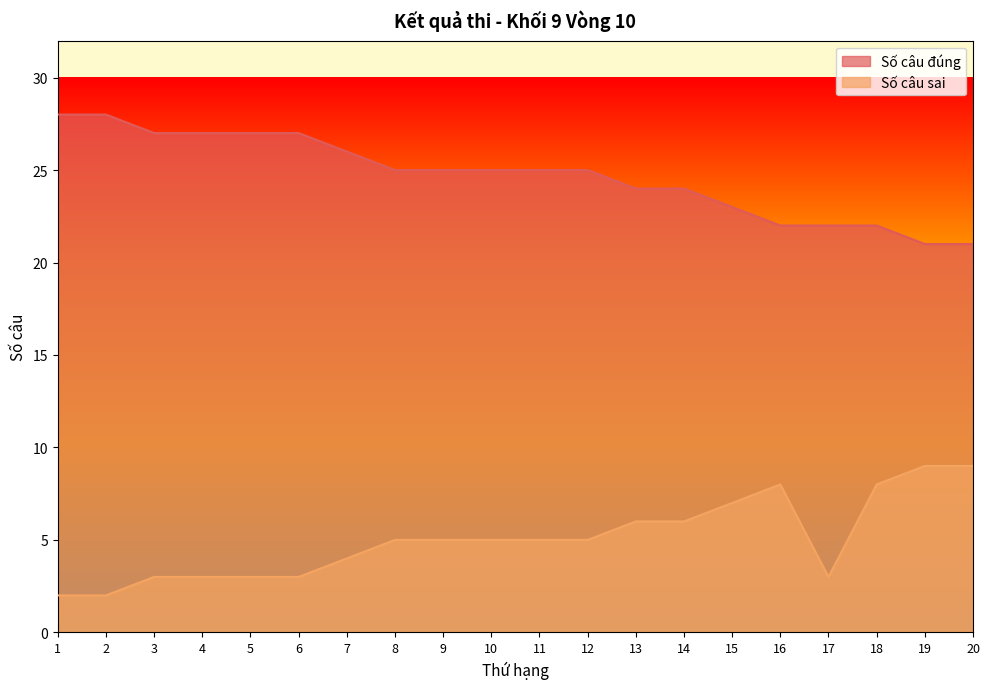

Reading left to right, list all the values displayed in this chart.

Số câu đúng: 28	28	27	27	27	27	26	25	25	25	25	25	24	24	23	22	22	22	21	21
Số câu sai: 2	2	3	3	3	3	4	5	5	5	5	5	6	6	7	8	3	8	9	9